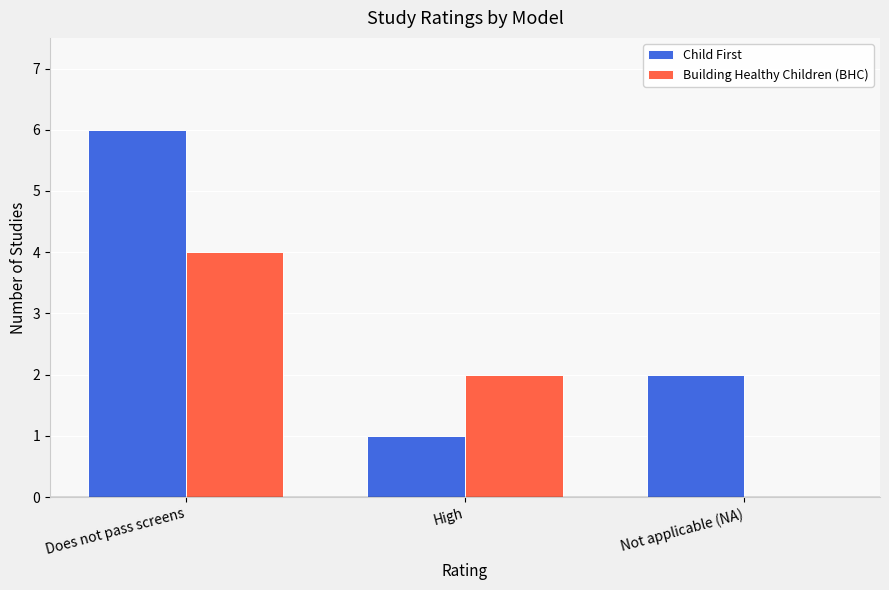

The value of Child First at High is 0. True or false?

False